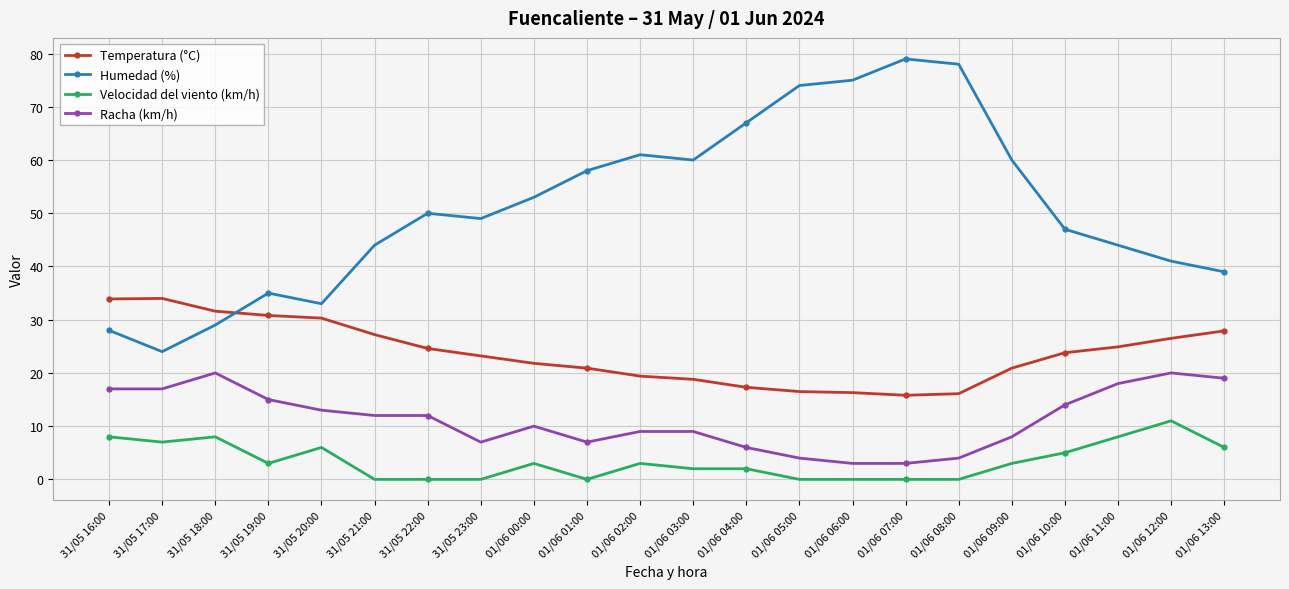

Where is the first local maximum for Racha (km/h)?

31/05 18:00